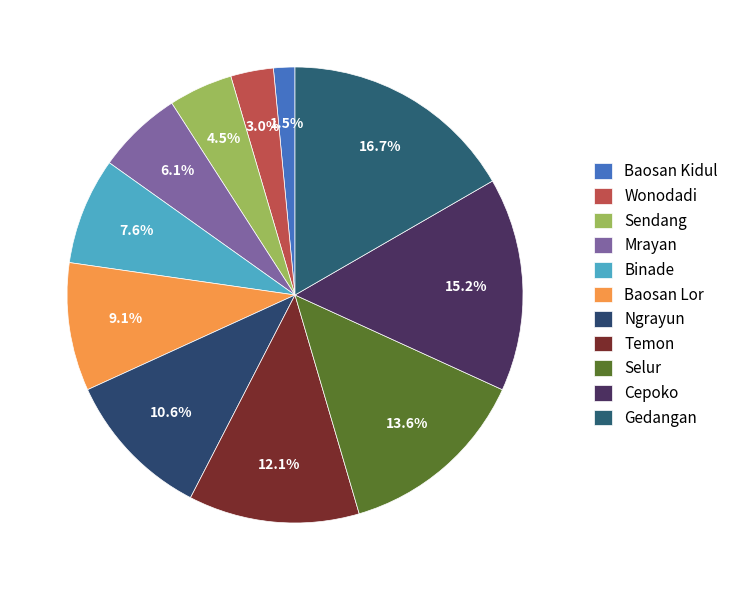

Approximately how many times larger is the value at Binade compared to Selur?

0.6